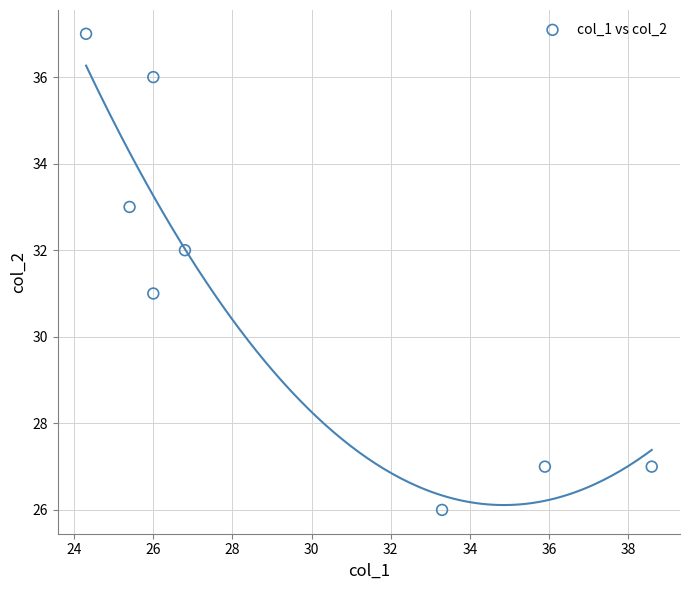

What is the range of Y values (max minus min)?

11